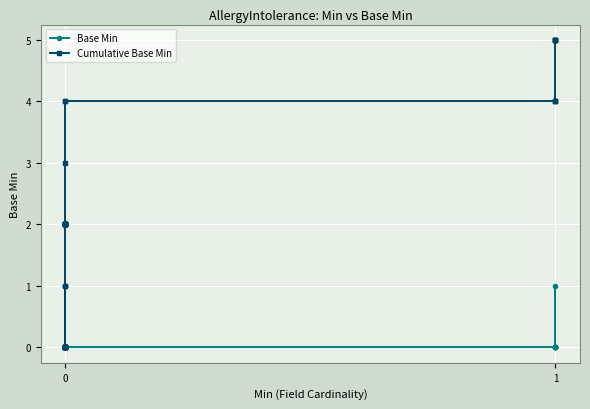

List the series in order of their peak value, highest first.

Cumulative Base Min, Base Min